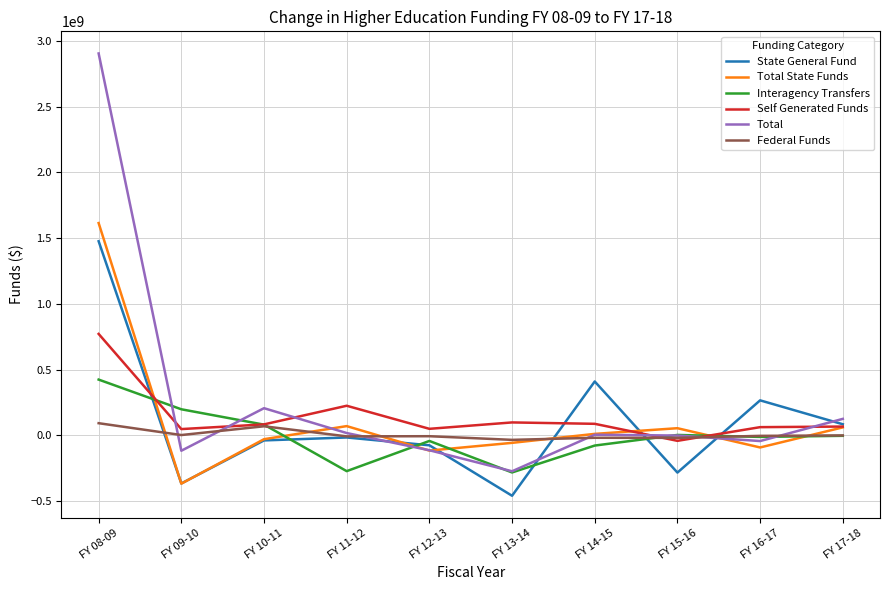

At how many categories does at least one series exceed 1117186099?

1